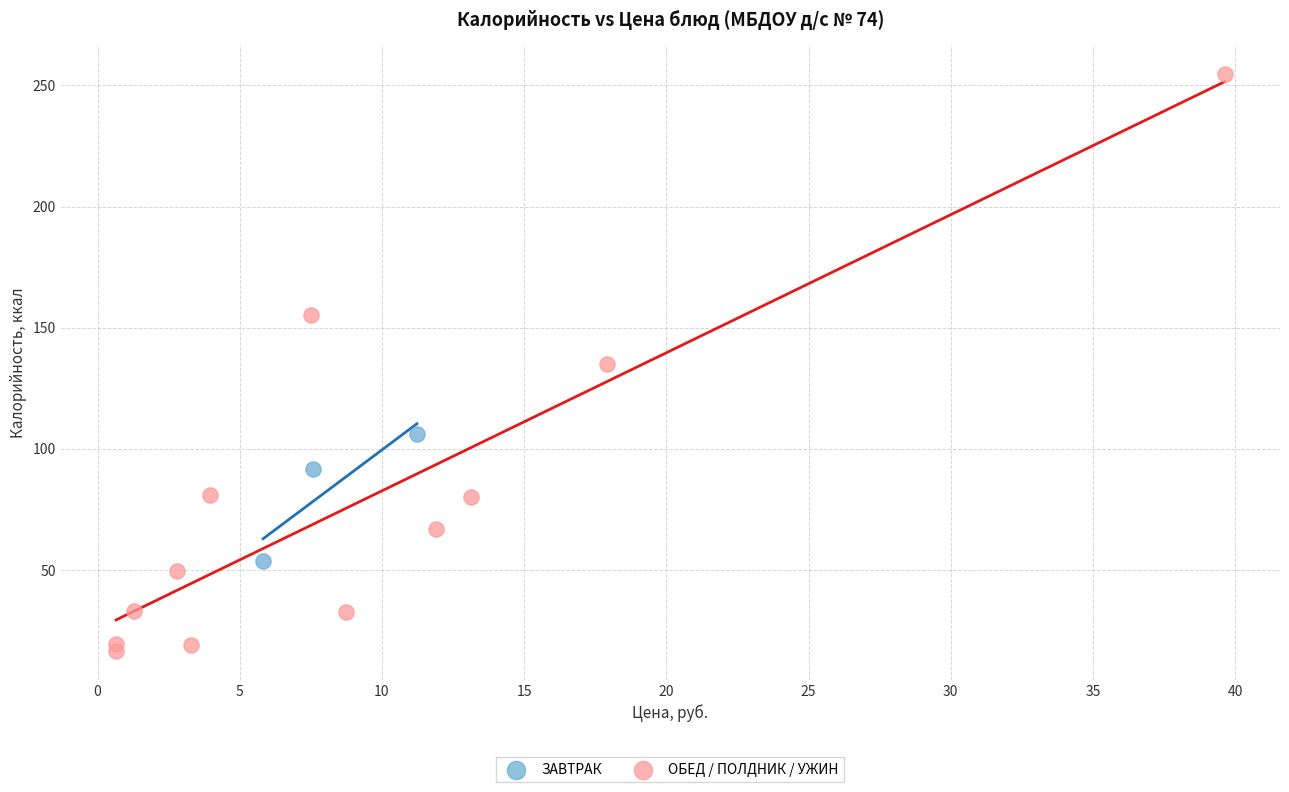

Which series reaches the minimum Y coordinate?

ОБЕД / ПОЛДНИК / УЖИН